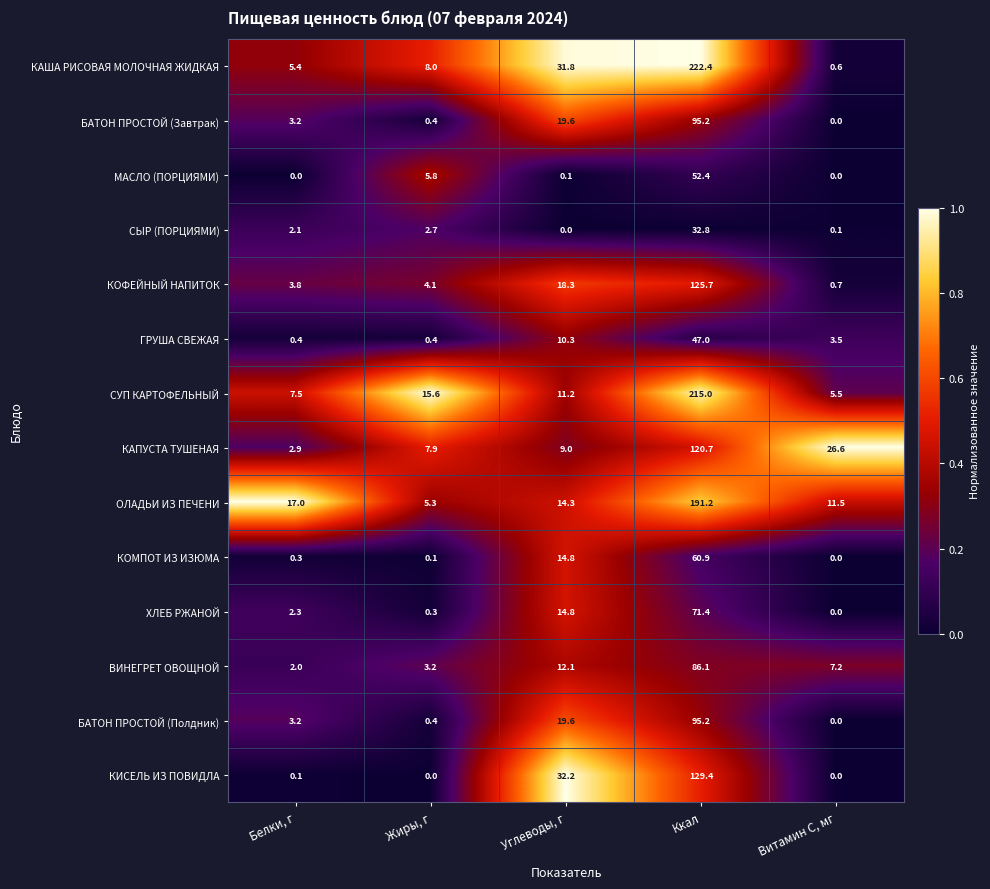

Which series has the largest range (max minus min)?

КАША РИСОВАЯ МОЛОЧНАЯ ЖИДКАЯ